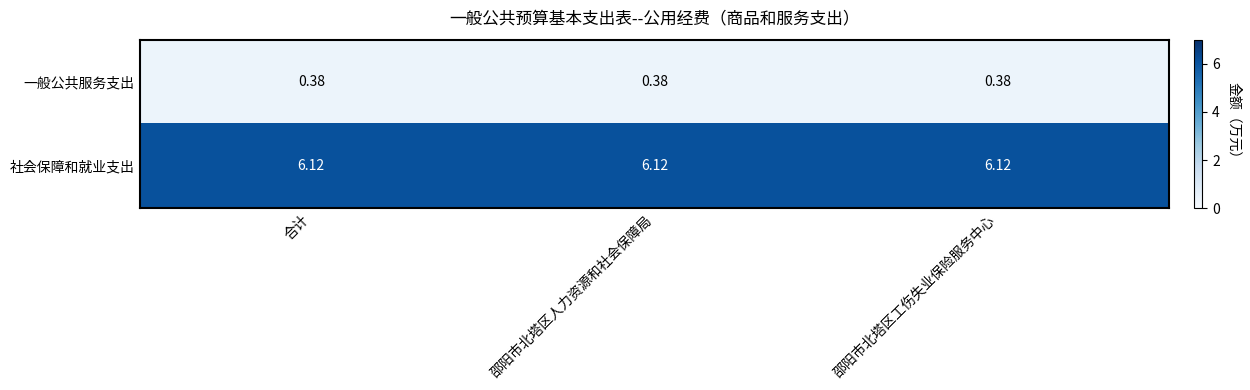

List the series in order of their peak value, lowest first.

一般公共服务支出, 社会保障和就业支出